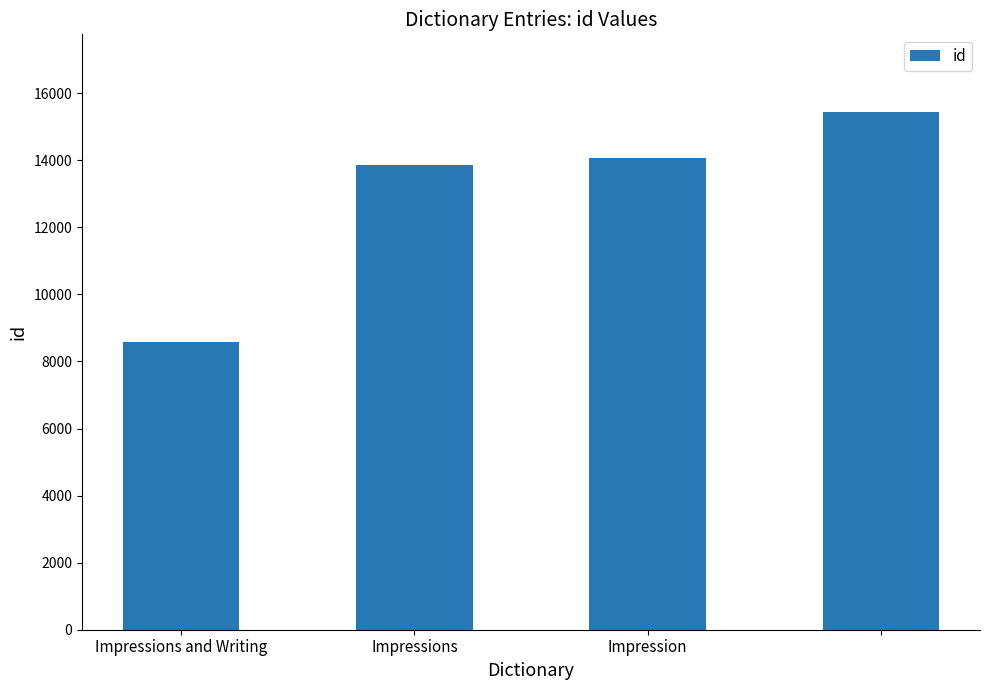

What is the sum of all values?

51920